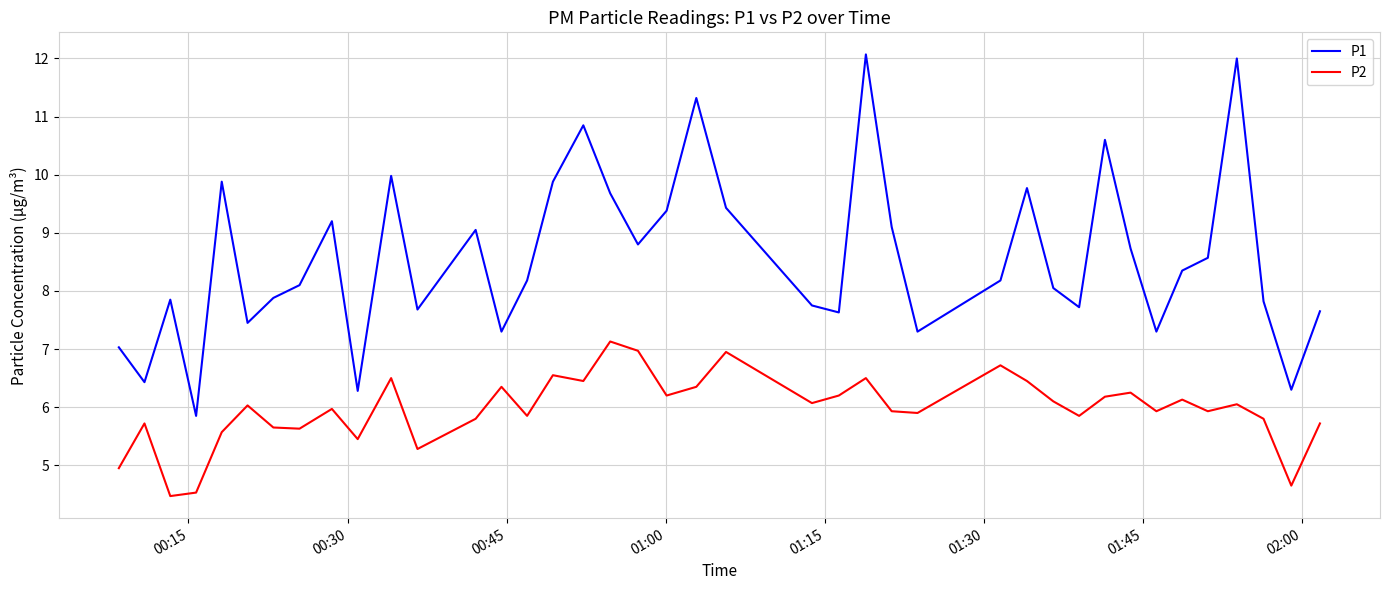

List the series in order of their overall mean, lowest first.

P2, P1